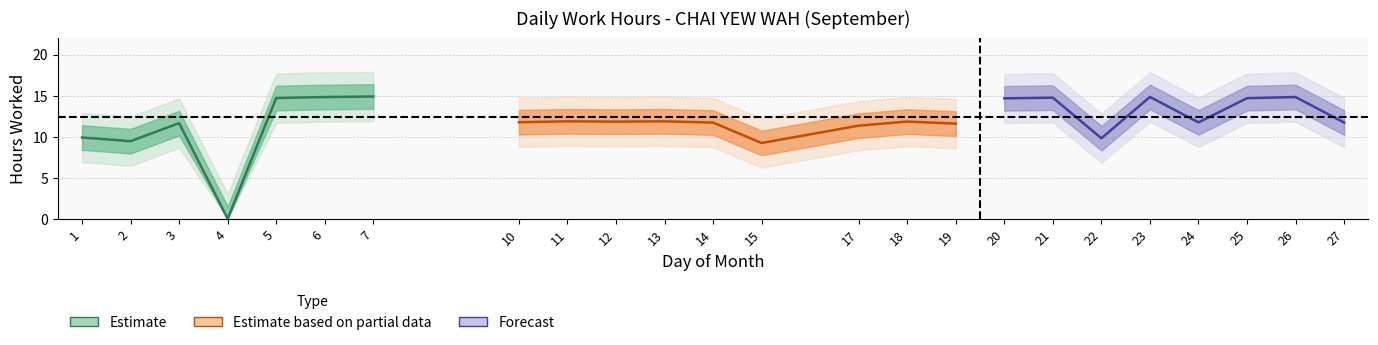

At which category does the data reach its first local valley?

2